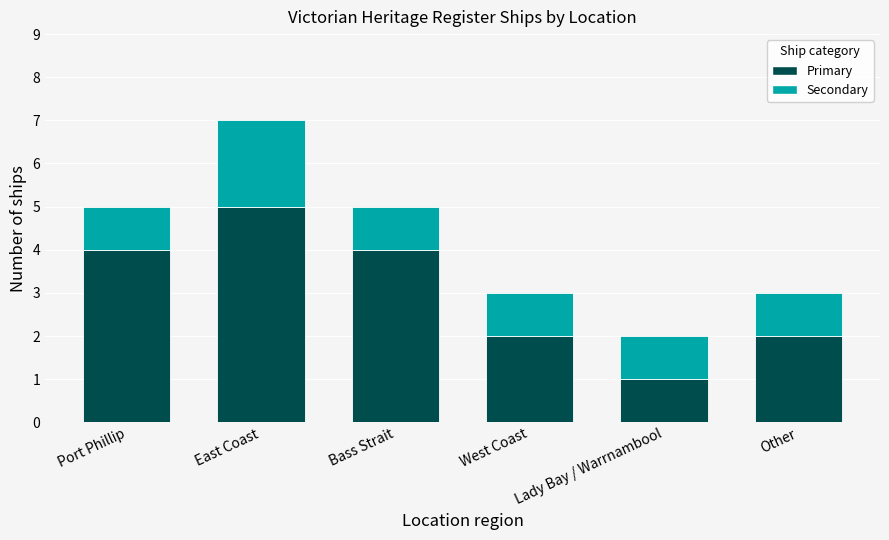

What is the average value of the Primary series?

3